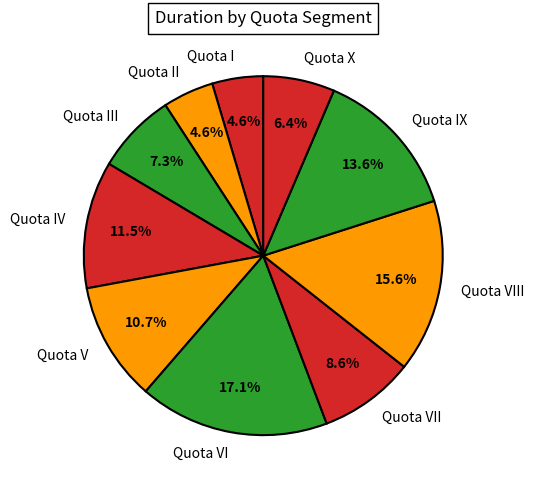

How many segments does this pie chart have?

10